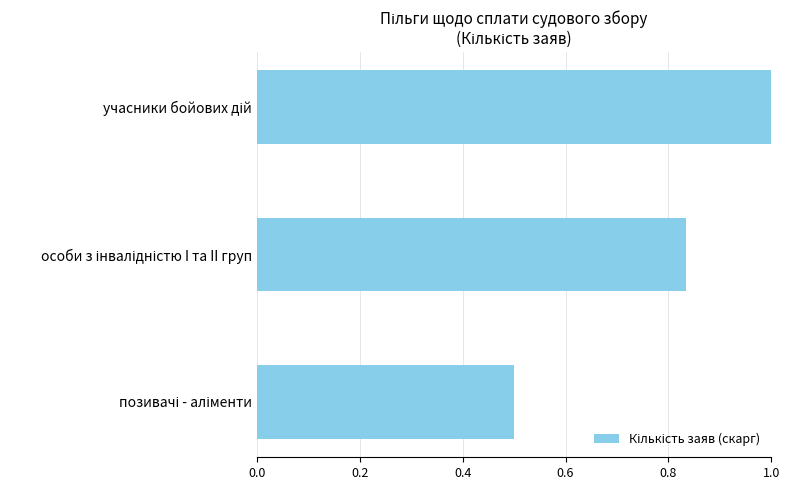

How many bars are there in total?

3